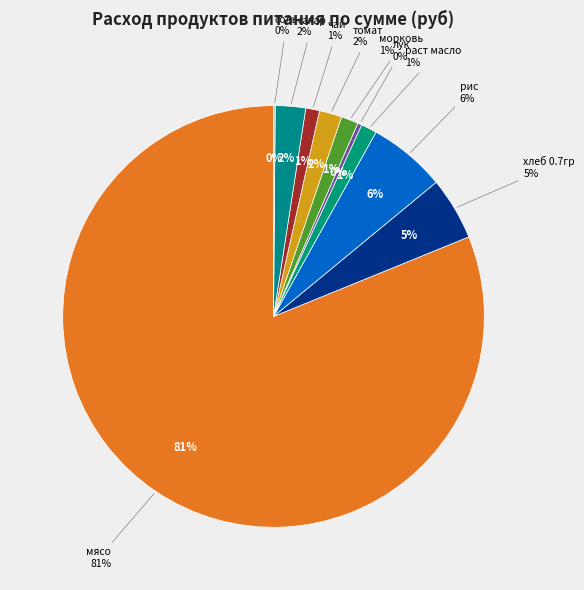

What percentage is NOT represented by рис?

94.1%